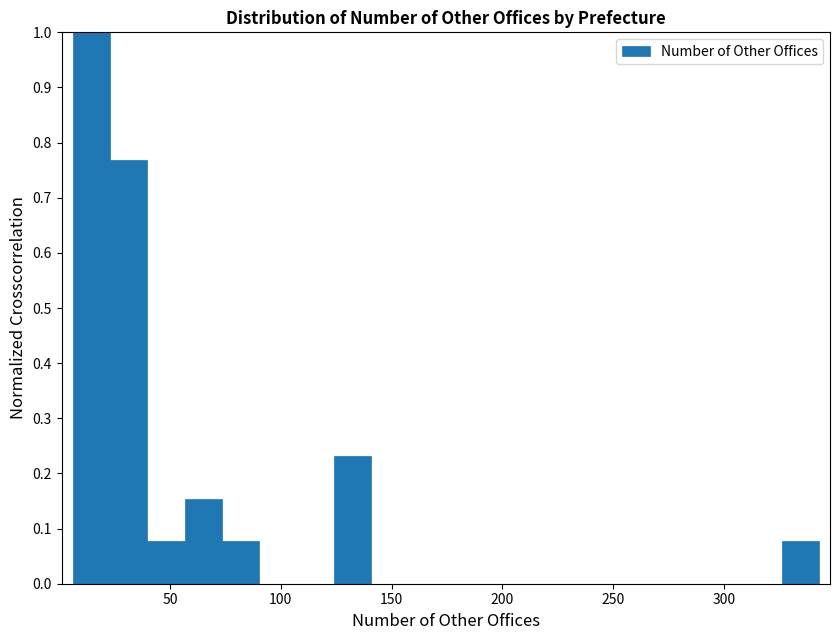

Read against the x-axis, roughly where is the centre of the tallest bar?

15